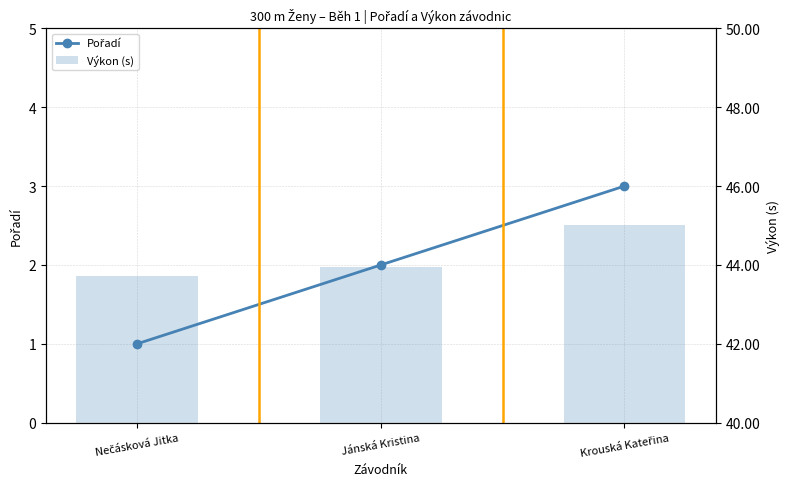

What is the total value across all series at Krouská Kateřina?

48.0